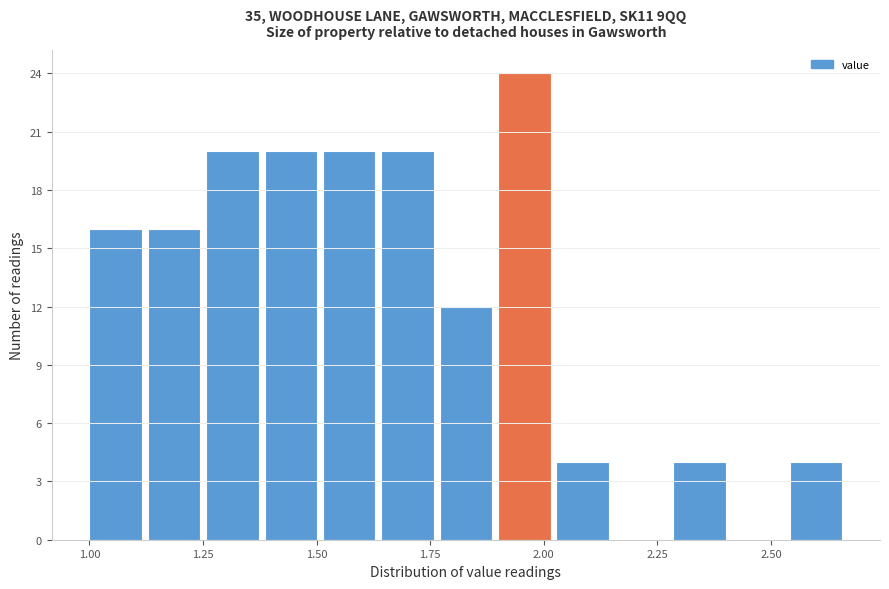

Read against the x-axis, roughly where is the centre of the tallest bar?

1.95